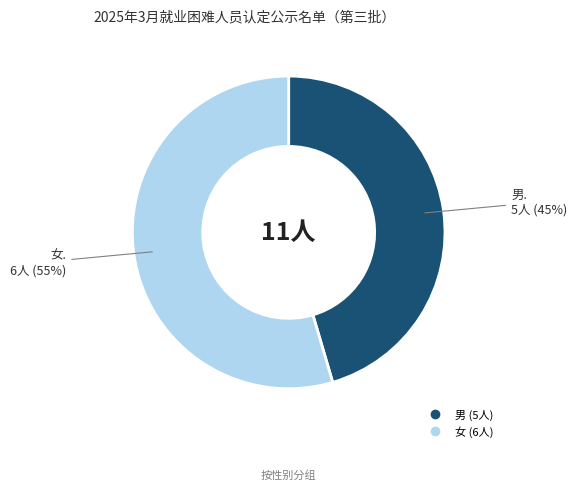

Approximately how many times larger is the value at 女 compared to 男?

1.2